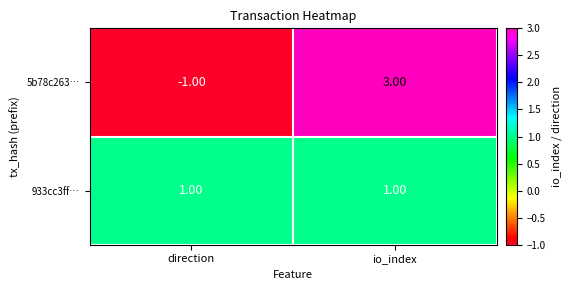

Which category has the highest value in the 5b78c263… series?

io_index